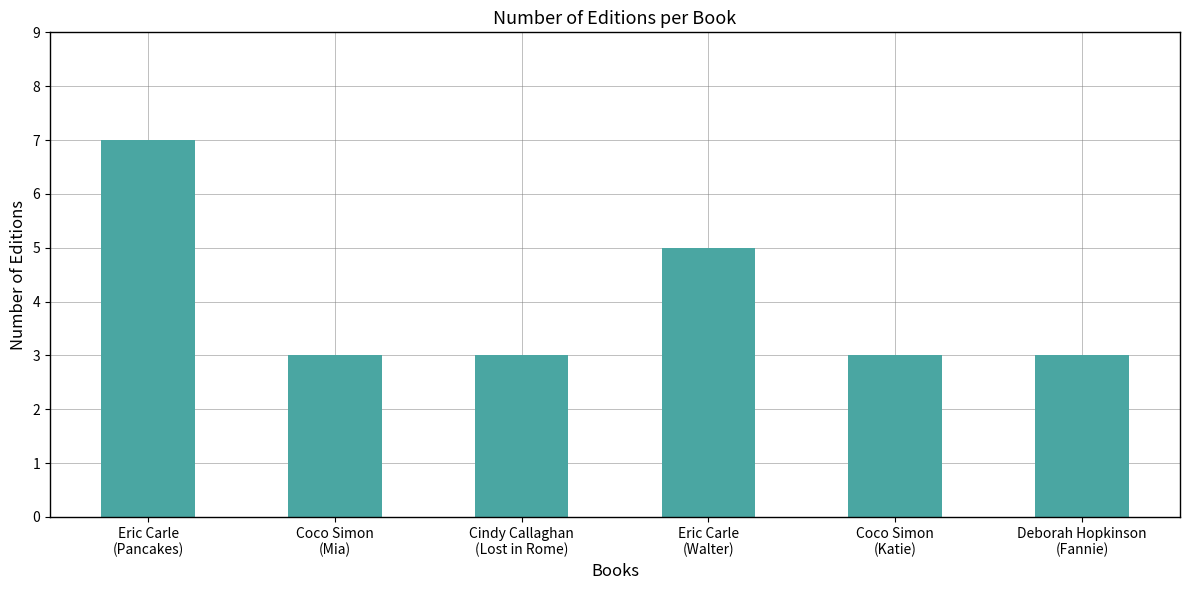

Reading left to right, list all the values displayed in this chart.

7	3	3	5	3	3